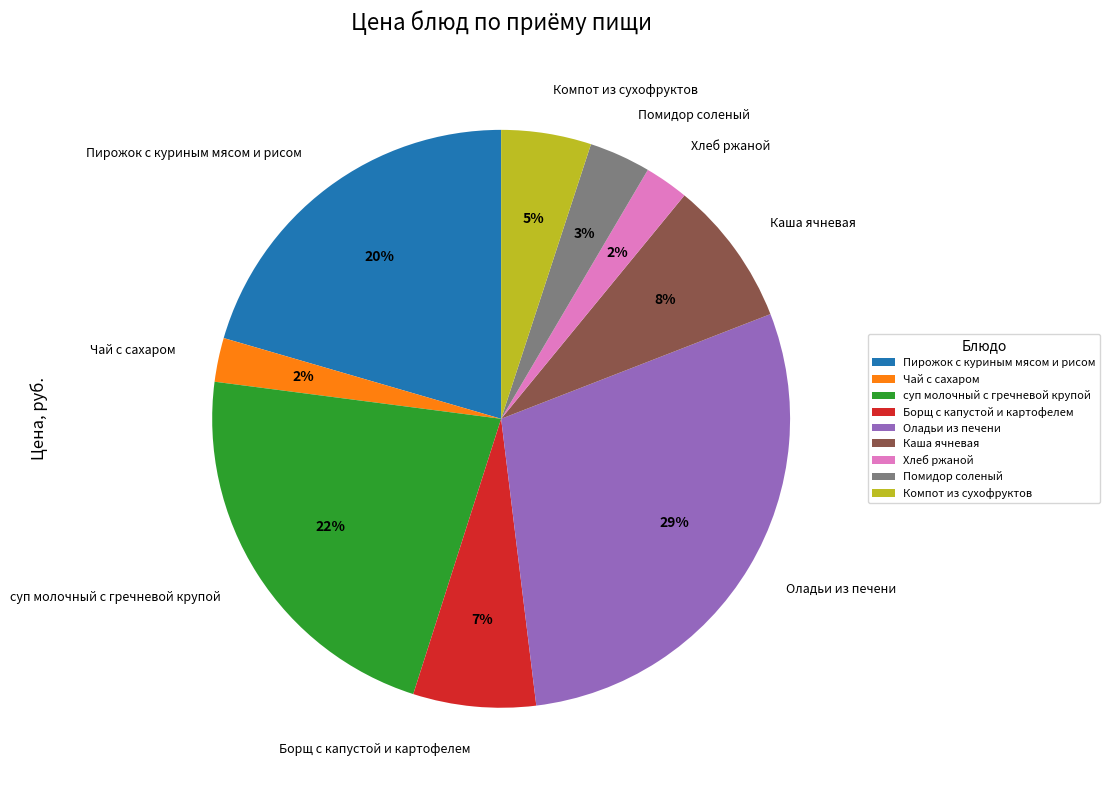

How many slices are in this pie chart?

9